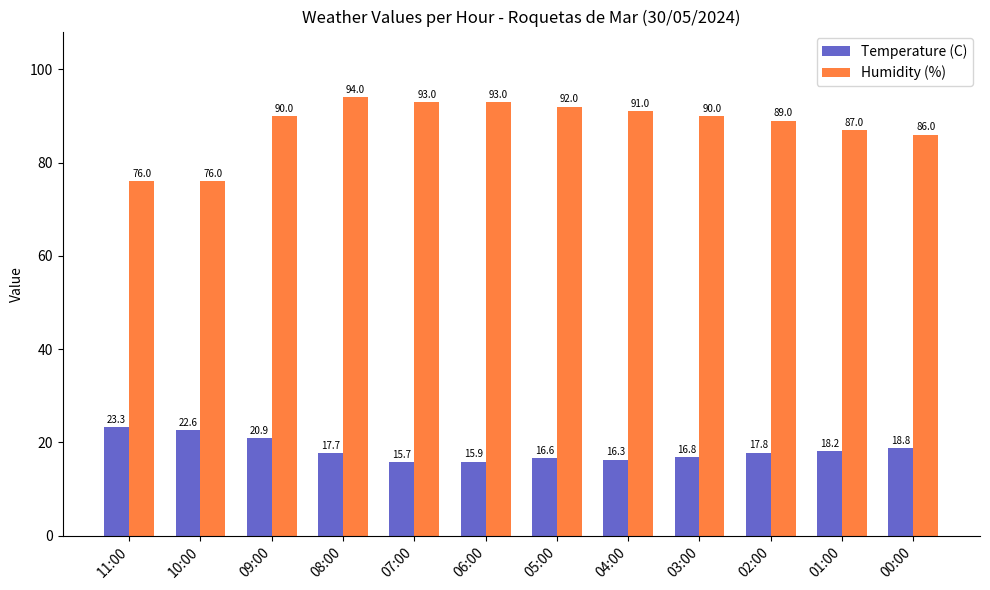

What is the total value across all series at 07:00?

108.7